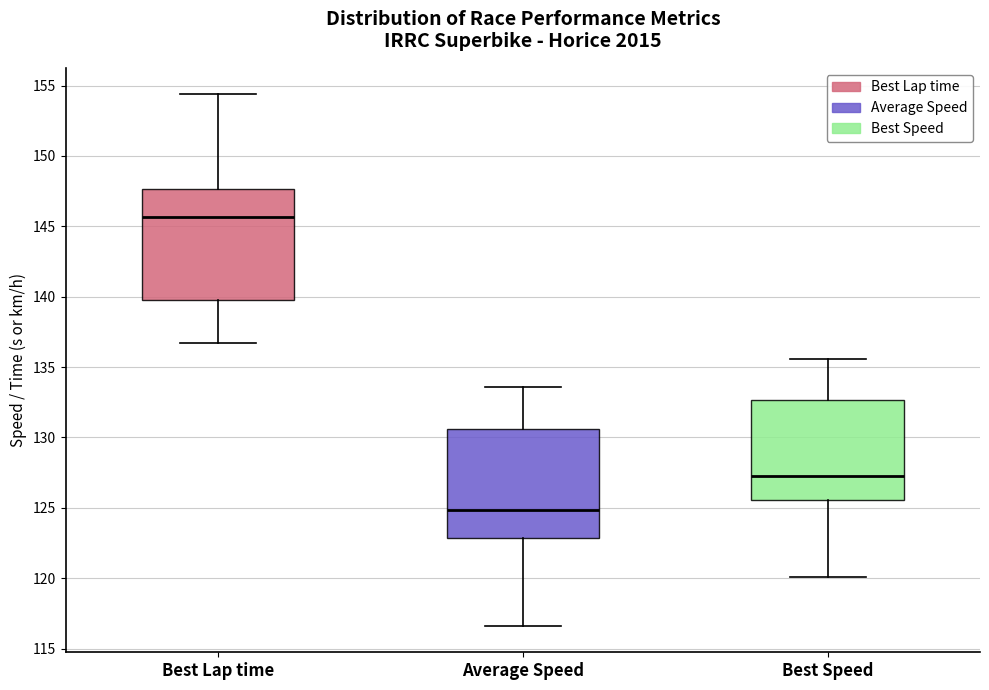

Reading left to right, transcribe this box plot: for each box, give where its median line is, the range the box spans, and where its two whiskers end, as read against the y-axis. The values are not printed on the chart, so give them approximately, as read against the axis.

Best Lap time: median 145.5, box 139.5 to 147.5, whiskers 136.5 to 154.5
Average Speed: median 125.0, box 123.0 to 130.5, whiskers 116.5 to 133.5
Best Speed: median 127.5, box 125.5 to 132.5, whiskers 120.0 to 135.5